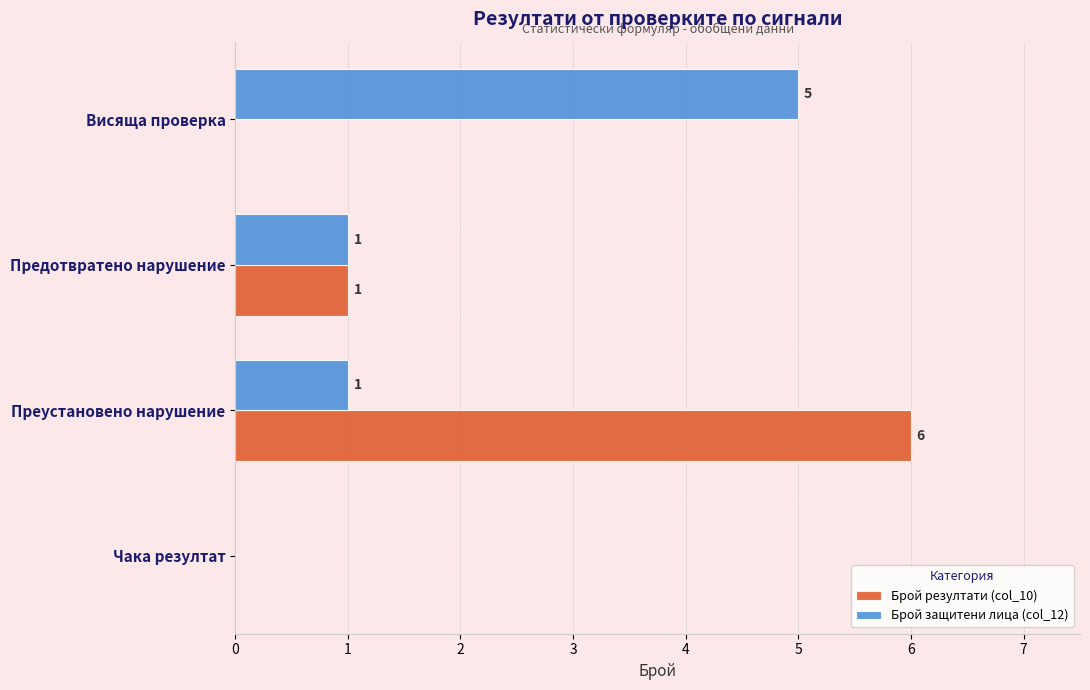

At which category does the chart reach its peak across all series?

Преустановено нарушение